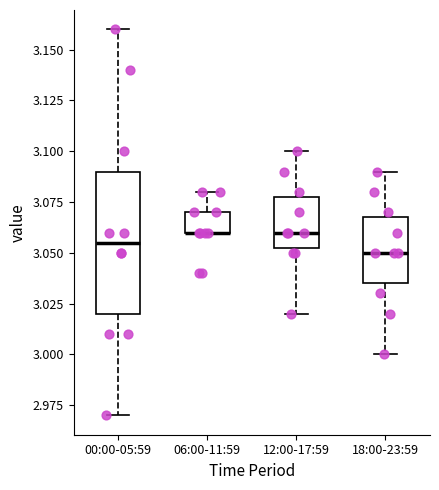

Reading left to right, transcribe this box plot: for each box, give where its median line is, the range the box spans, and where its two whiskers end, as read against the y-axis. The values are not printed on the chart, so give them approximately, as read against the axis.

00:00-05:59: median 3.055, box 3.020 to 3.090, whiskers 2.970 to 3.160
06:00-11:59: median 3.060 (drawn on the box's lower edge), box 3.060 to 3.070, whiskers 3.060 to 3.080
12:00-17:59: median 3.060, box 3.055 to 3.080, whiskers 3.020 to 3.100
18:00-23:59: median 3.050, box 3.035 to 3.070, whiskers 3.000 to 3.090